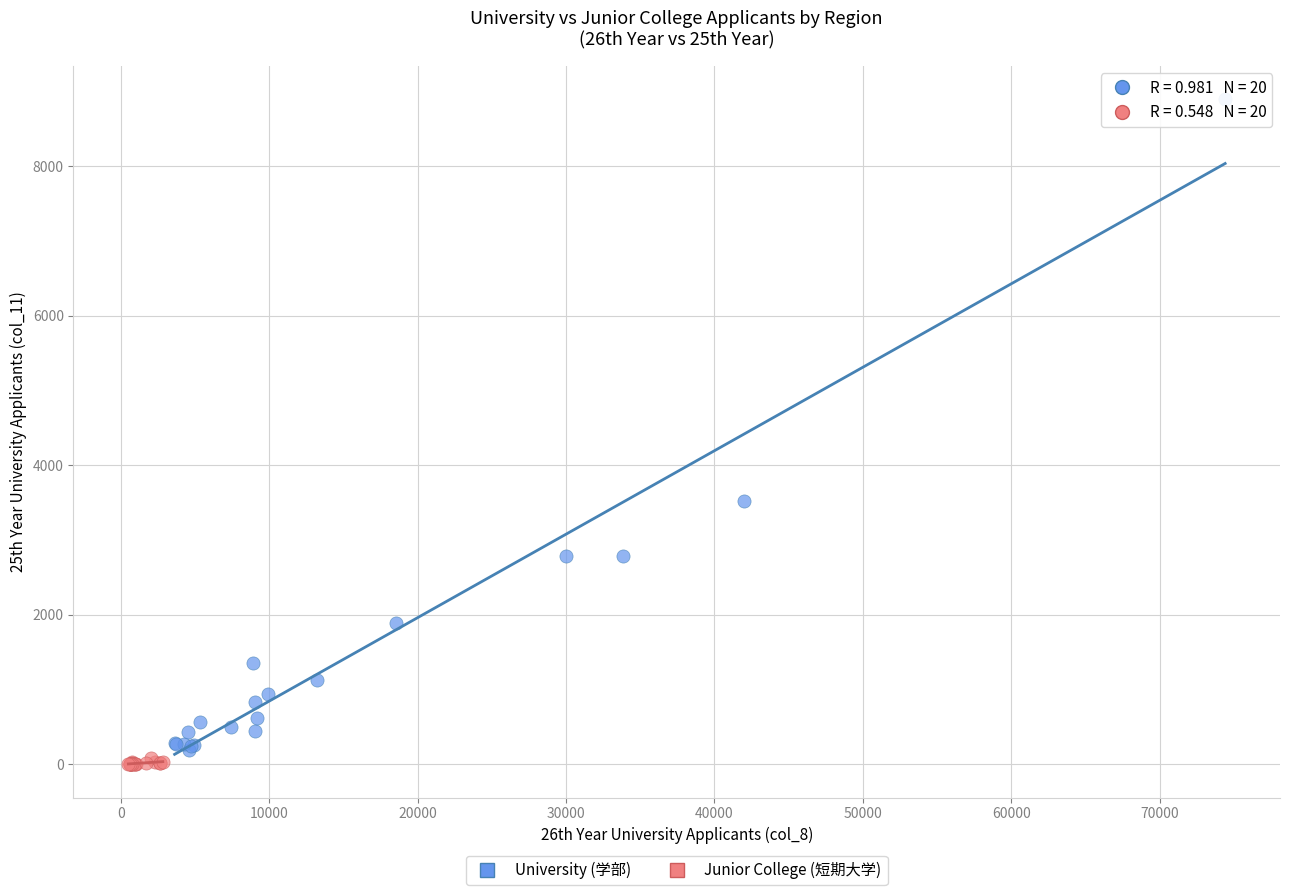

Which series has the widest spread of Y values?

University (学部)